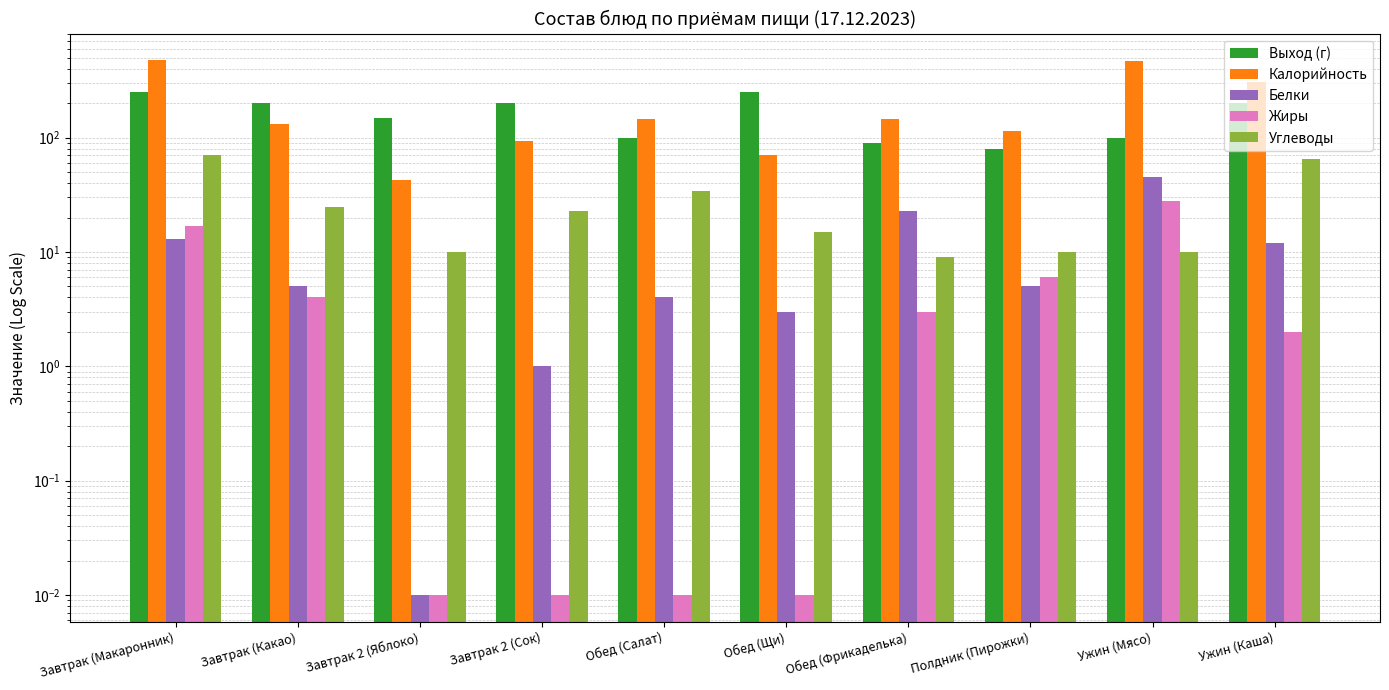

What is the difference between the maximum and minimum values in the Углеводы series?

62.0